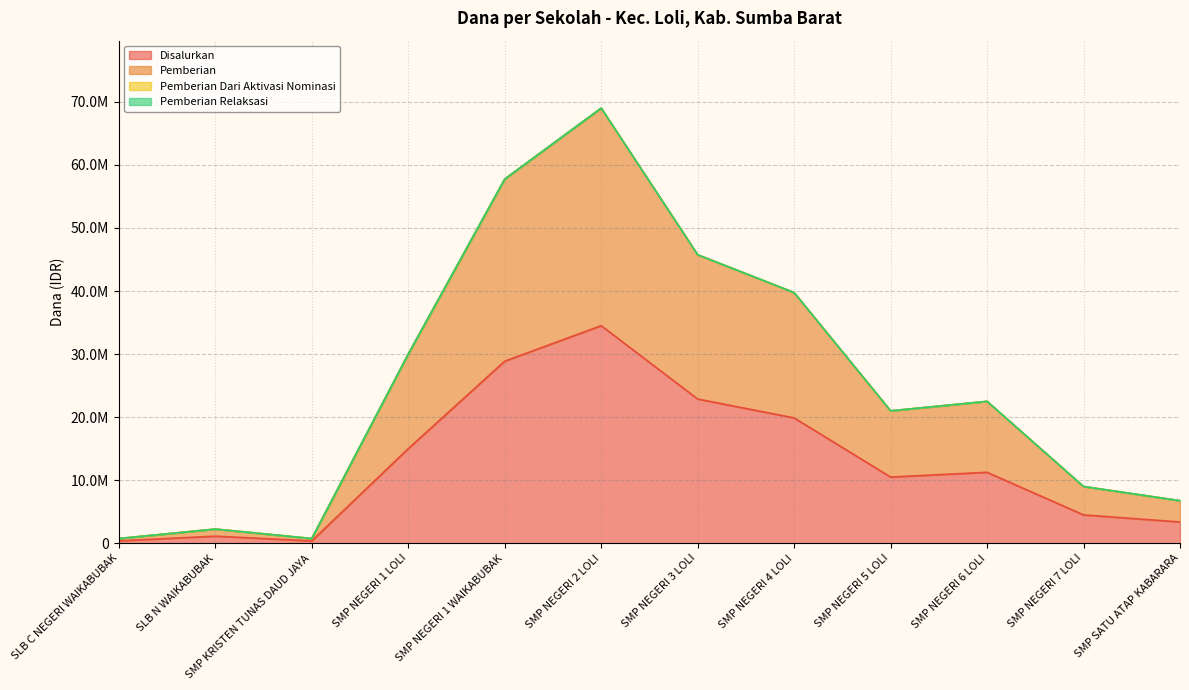

What is the difference between the second highest and second lowest values in the Disalurkan series?

28500000